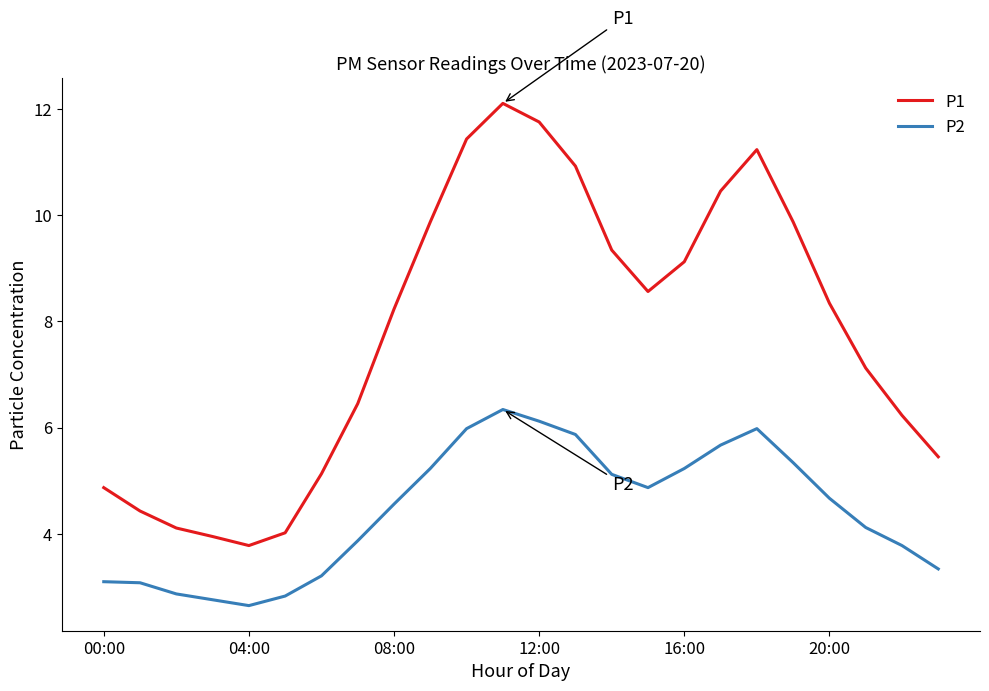

Which series has the widest spread of values?

P1